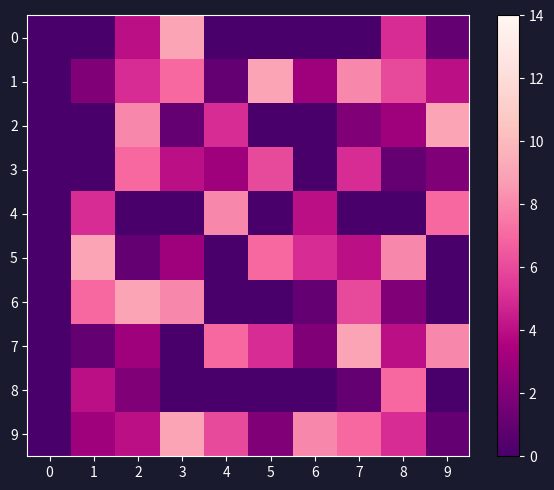

At how many categories does at least one series exceed 7?

9